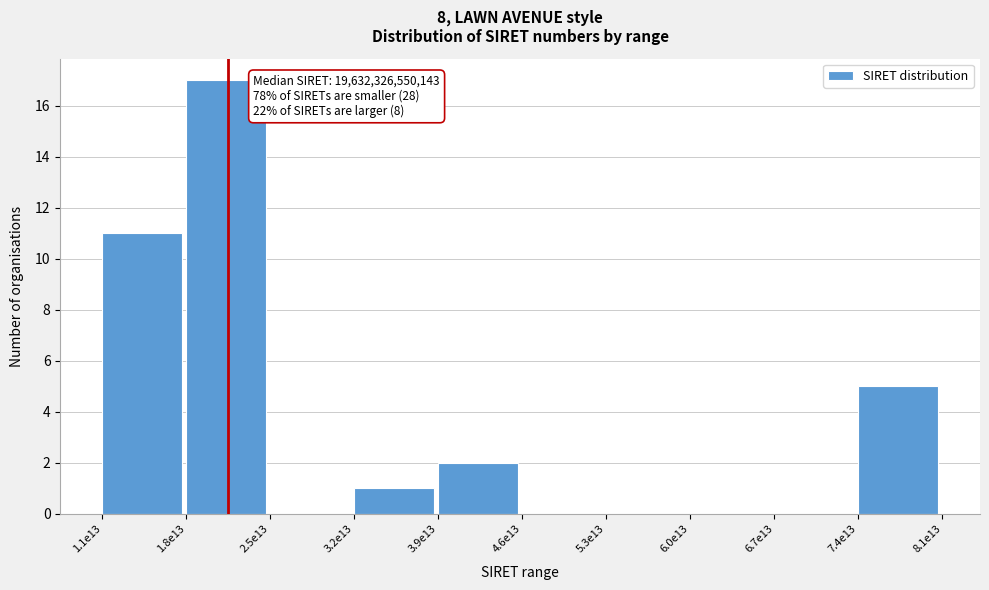

Reading right to left, extract all data points from this chart.

7.4e13=5	6.7e13=0	6.0e13=0	5.3e13=0	4.6e13=0	3.9e13=2	3.2e13=1	2.5e13=0	1.8e13=17	1.1e13=11